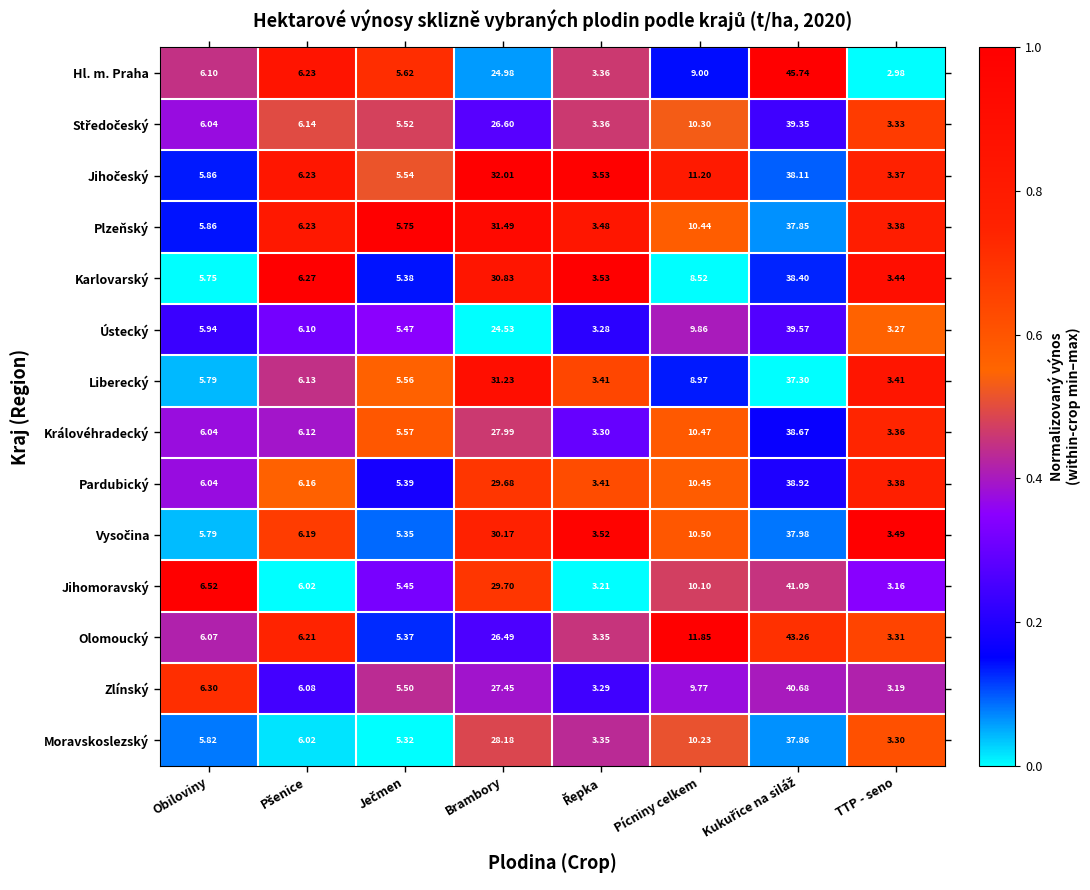

Which series has the largest range (max minus min)?

Hl. m. Praha